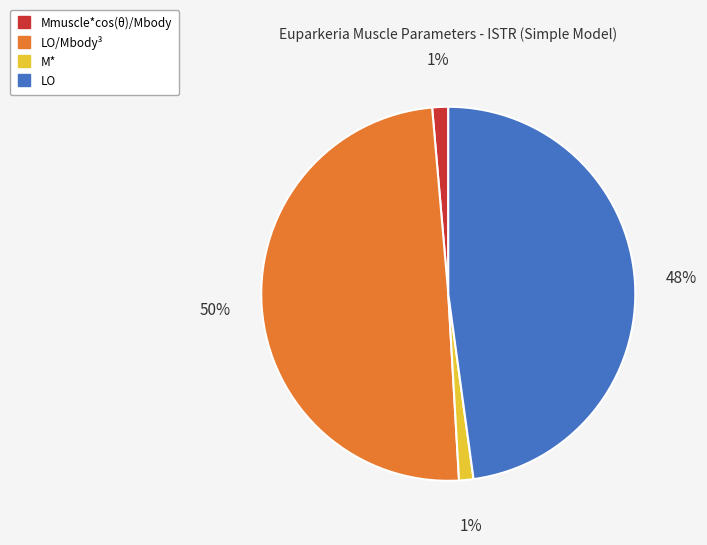

Count the number of slices in the pie.

4